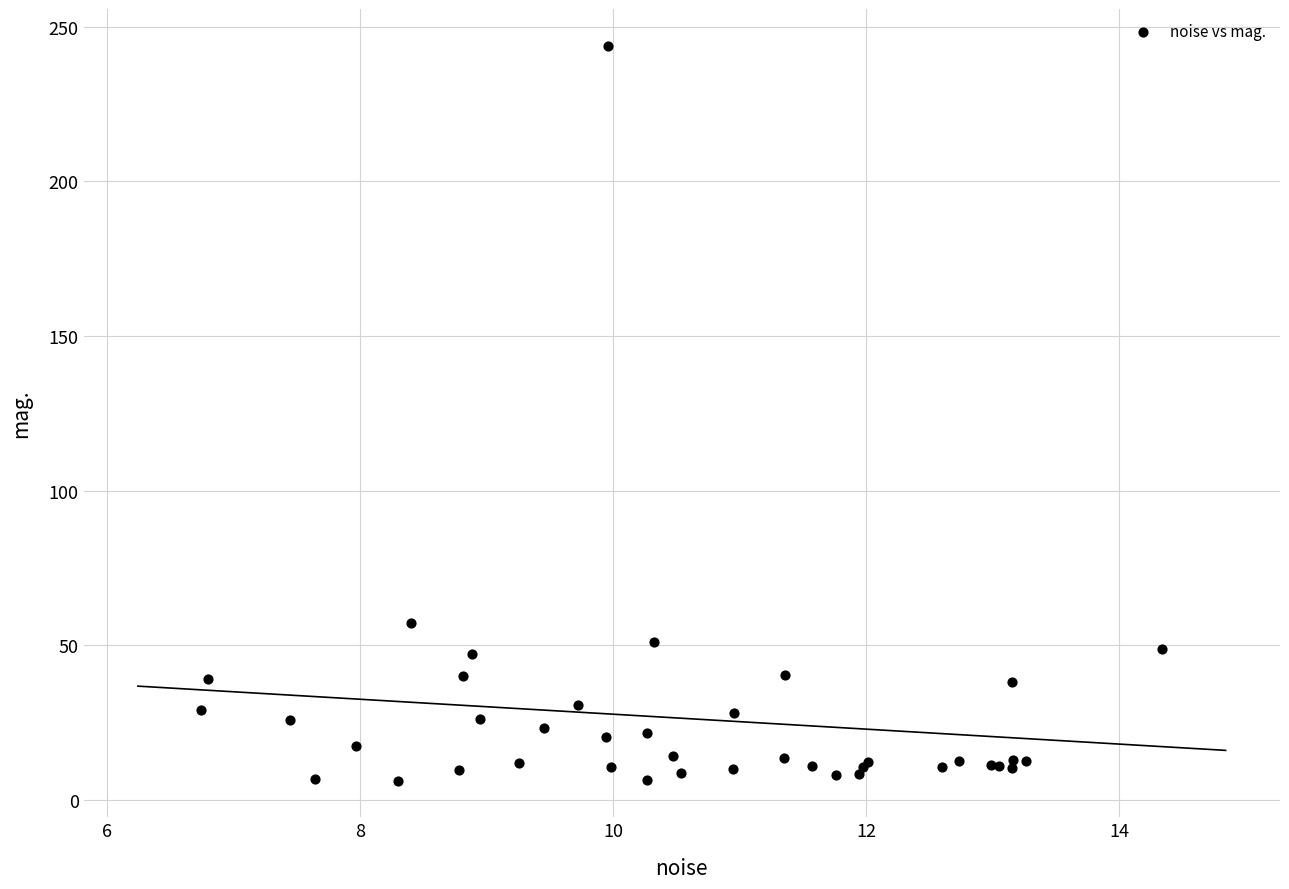

What Y value in the scatter plot is closest to 124?

57.0